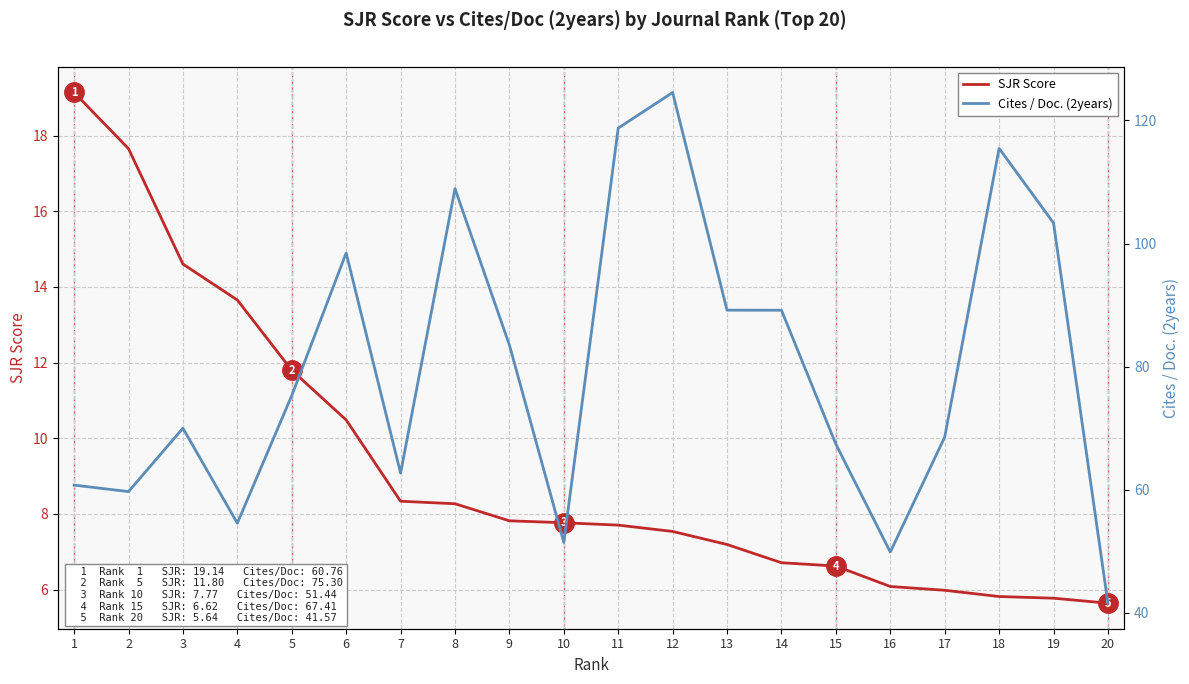

Count the number of data series in this chart.

2